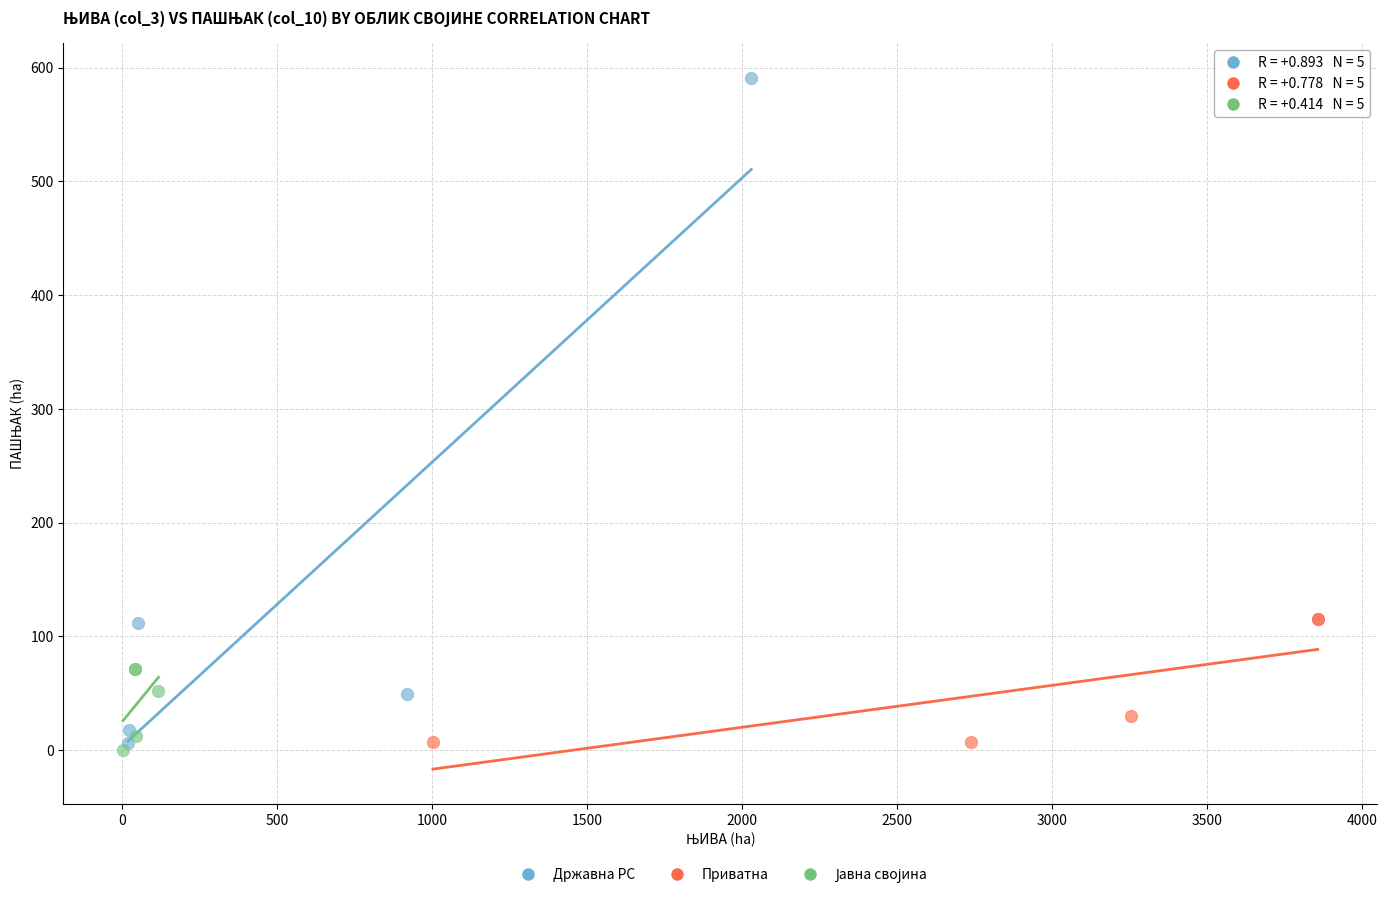

Which series has the widest spread of Y values?

Државна РС